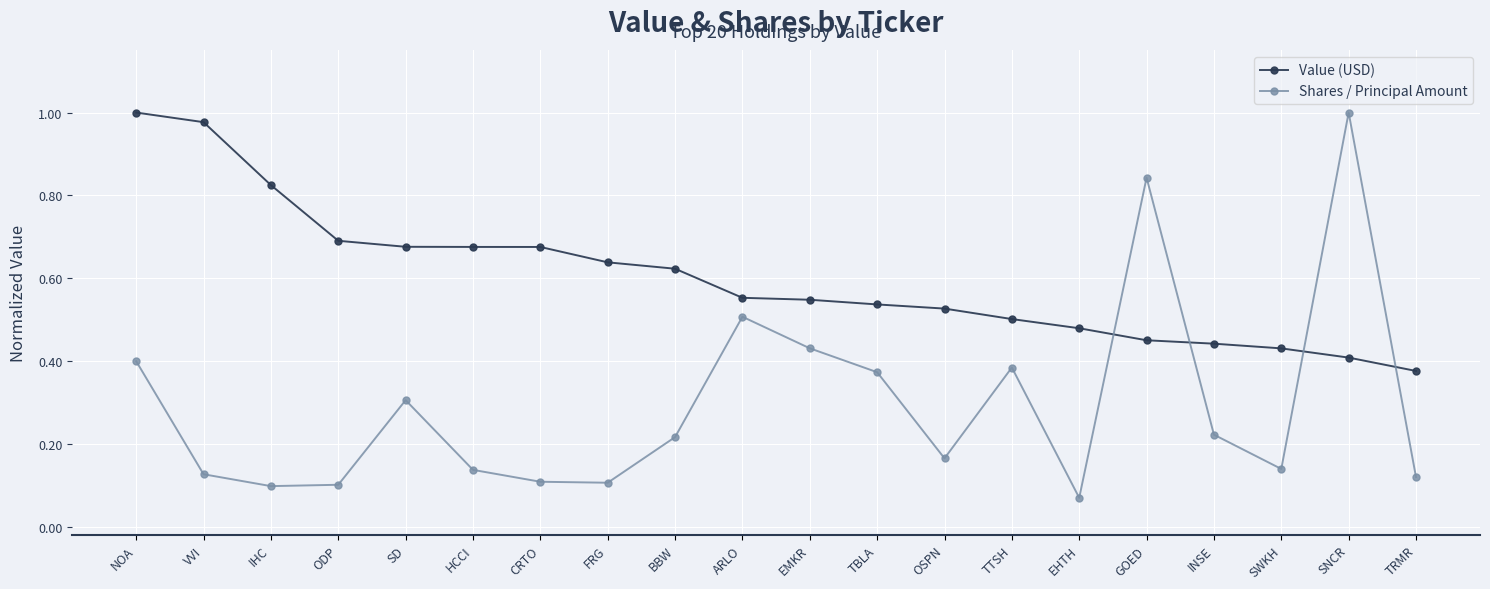

Is it true that Shares / Principal Amount equals 0.4 at BBW?

False